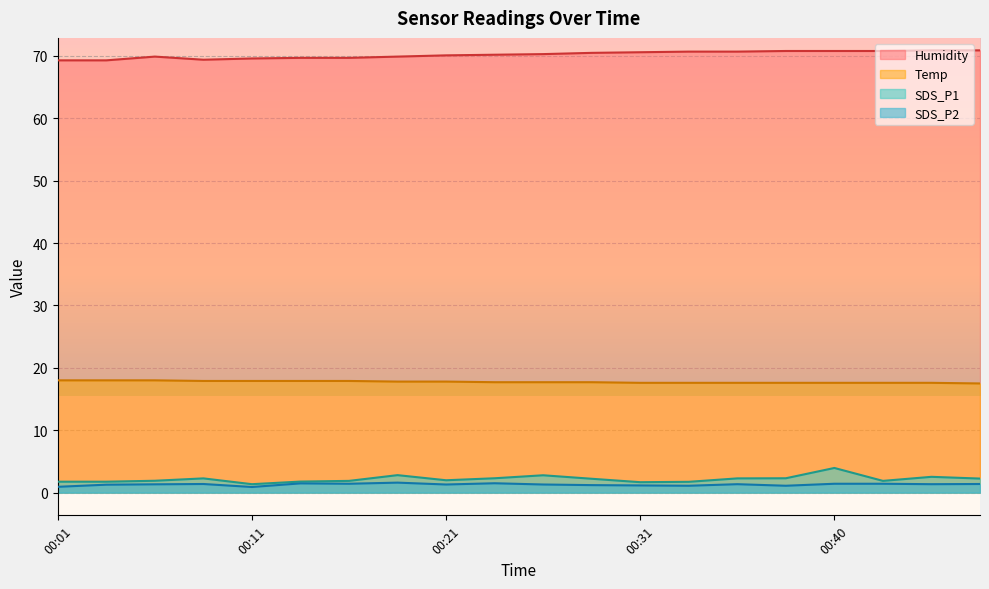

Reading left to right, what are all the values shown in this chart?

Temp: 00:01=18.0	00:04=18.0	00:06=18.0	00:09=17.9	00:11=17.9	00:14=17.9	00:16=17.9	00:19=17.8	00:21=17.8	00:23=17.7	00:26=17.7	00:28=17.7	00:31=17.6	00:33=17.6	00:36=17.6	00:38=17.6	00:40=17.6	00:43=17.6	00:45=17.6	00:48=17.5
Humidity: 00:01=69.3	00:04=69.3	00:06=69.9	00:09=69.4	00:11=69.6	00:14=69.7	00:16=69.7	00:19=69.9	00:21=70.1	00:23=70.2	00:26=70.3	00:28=70.5	00:31=70.6	00:33=70.7	00:36=70.7	00:38=70.8	00:40=70.8	00:43=70.8	00:45=70.9	00:48=70.9
SDS_P1: 00:01=1.8	00:04=1.8	00:06=1.9	00:09=2.3	00:11=1.4	00:14=1.8	00:16=1.9	00:19=2.8	00:21=2.0	00:23=2.3	00:26=2.8	00:28=2.2	00:31=1.7	00:33=1.7	00:36=2.3	00:38=2.3	00:40=4.0	00:43=1.9	00:45=2.5	00:48=2.2
SDS_P2: 00:01=0.9	00:04=1.3	00:06=1.3	00:09=1.4	00:11=0.9	00:14=1.5	00:16=1.4	00:19=1.6	00:21=1.3	00:23=1.5	00:26=1.3	00:28=1.2	00:31=1.1	00:33=1.1	00:36=1.4	00:38=1.1	00:40=1.4	00:43=1.4	00:45=1.4	00:48=1.4